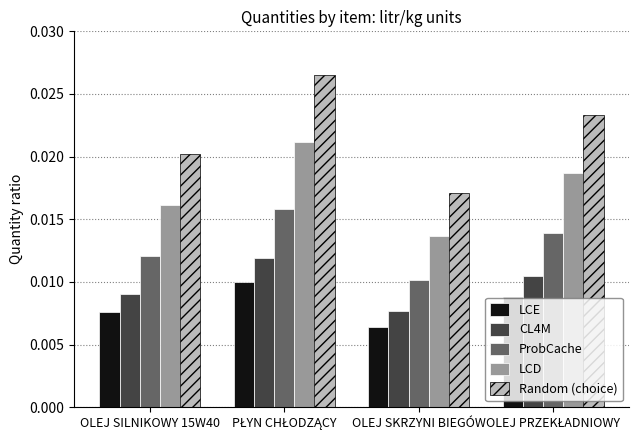

At which label does Random (choice) reach its minimum?

OLEJ SKRZYNI BIEGÓW